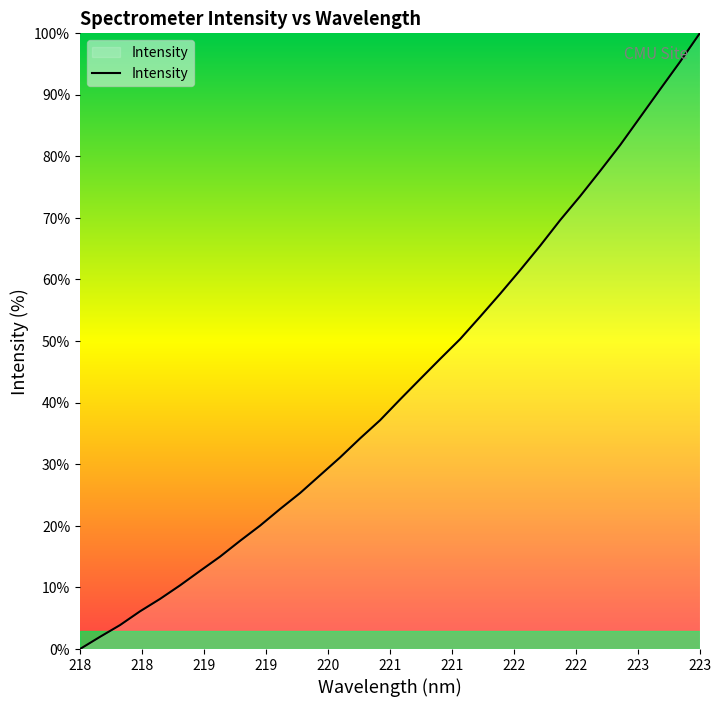

What is the greatest value displayed?

100.0